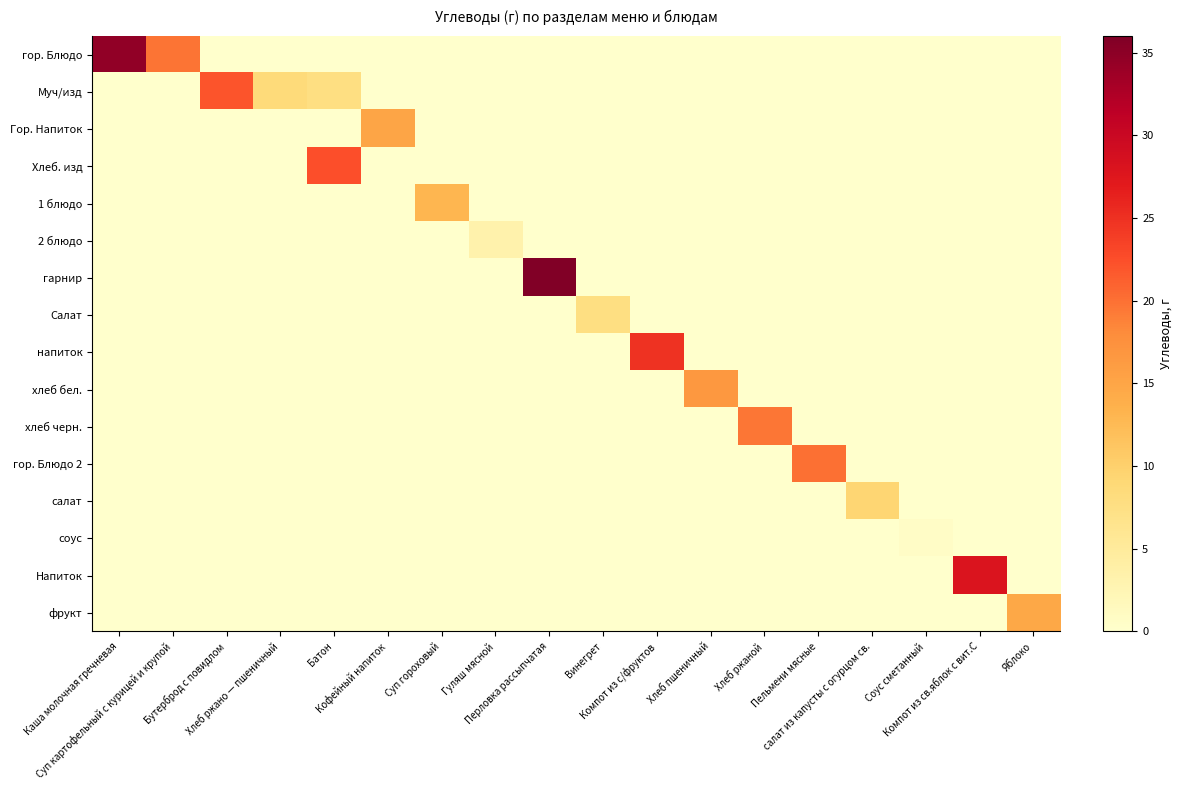

Which series has the largest range (max minus min)?

гарнир